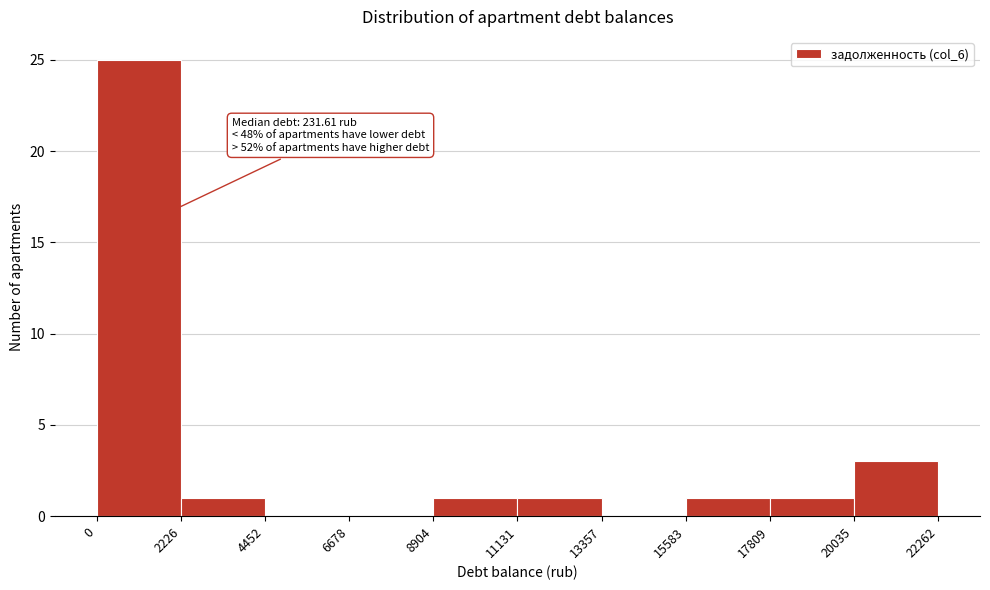

Over which range of the x-axis is the bar tallest?

0 to 2226